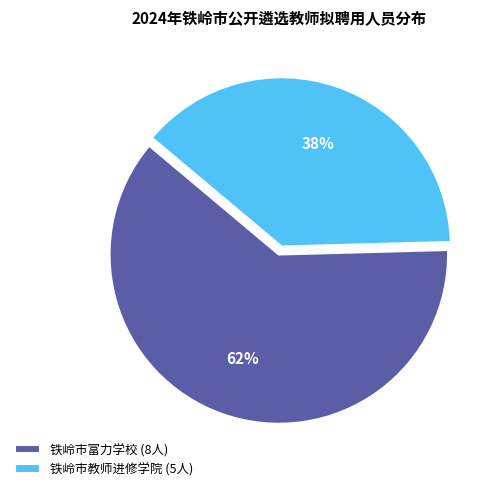

Is 铁岭市富力学校 the majority of the pie?

Yes